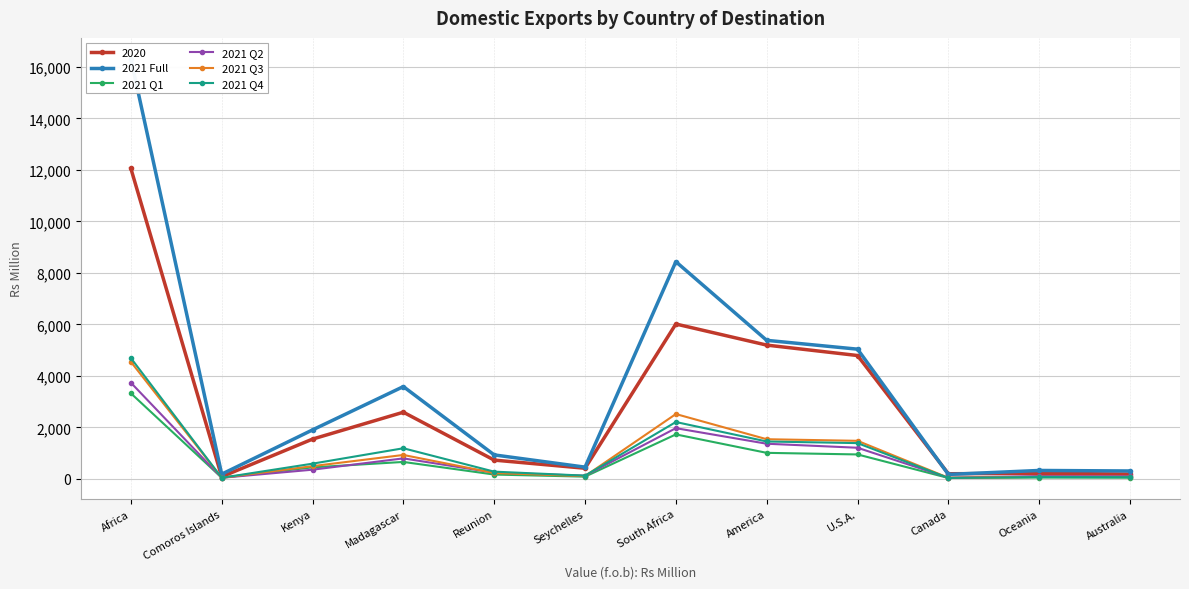

Is it true that 2021 Q4 equals 2029 at U.S.A.?

False